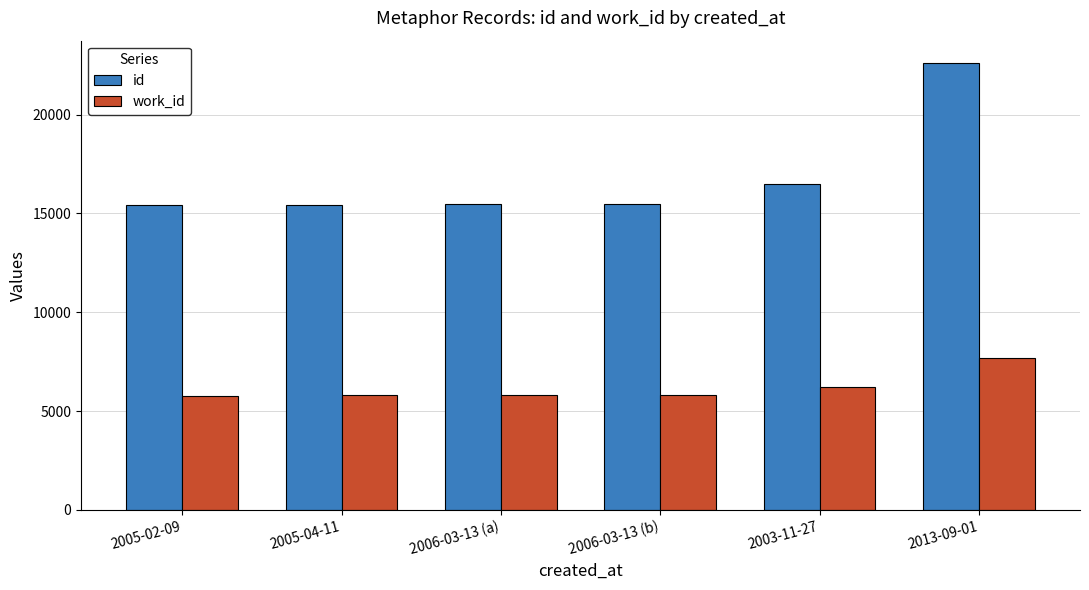

What is the greatest value displayed?

22619